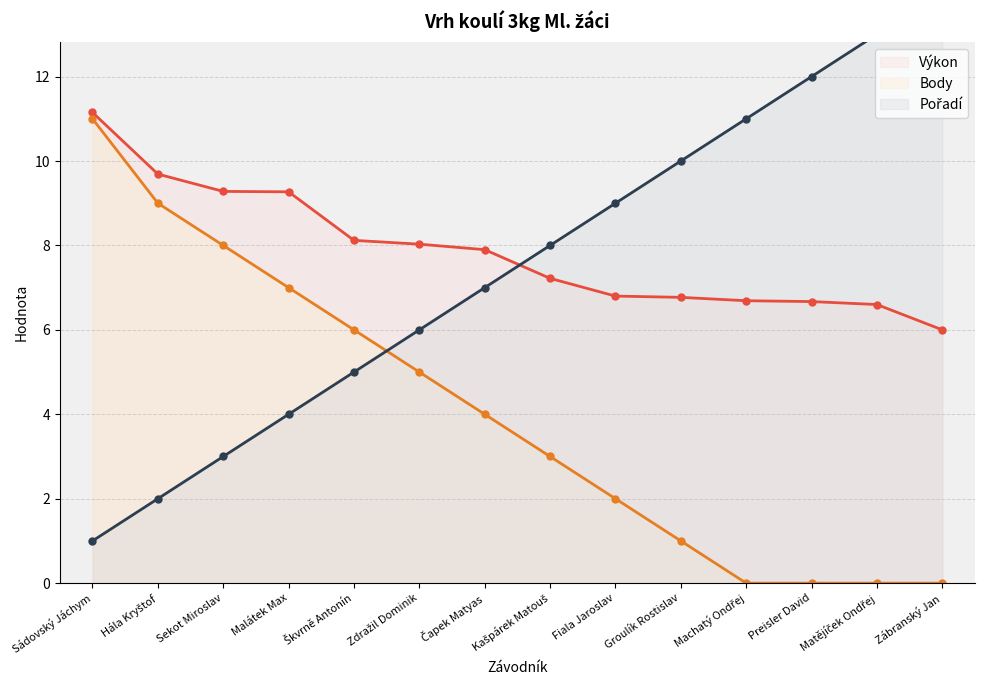

Which series has the largest total across all categories?

Výkon